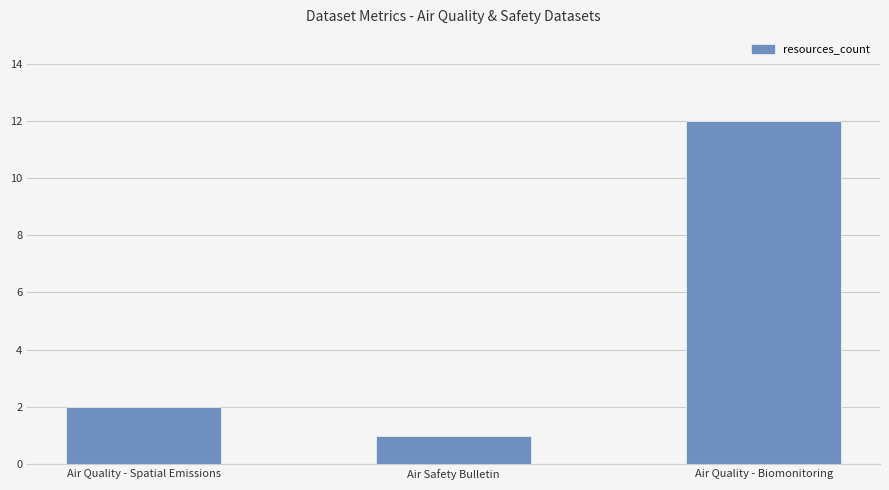

What is the change in value from Air Quality - Spatial Emissions to Air Safety Bulletin?

-1